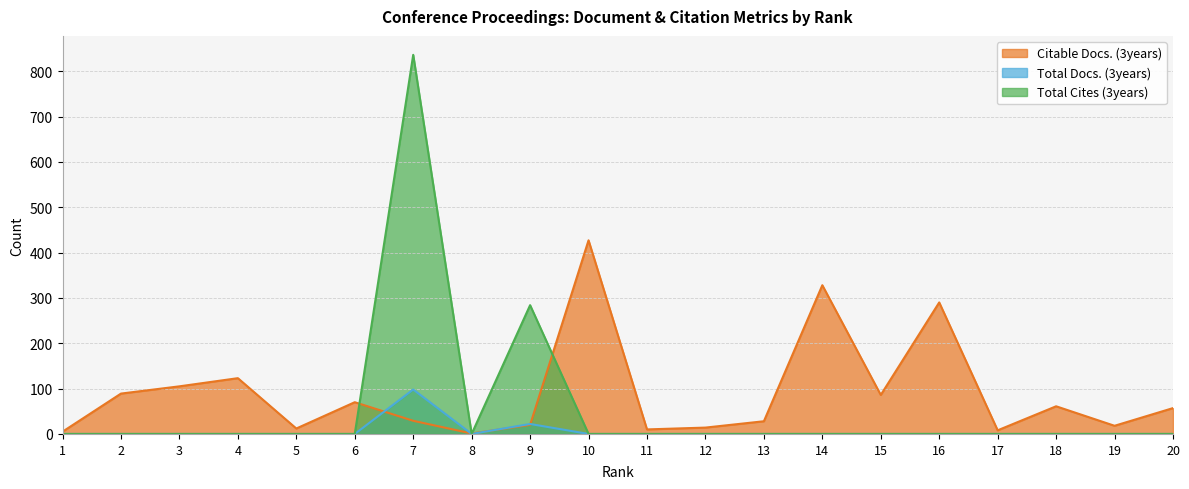

Reading left to right, list all the values displayed in this chart.

Total Docs. (3years): 1=0	2=0	3=0	4=0	5=0	6=0	7=98	8=0	9=22	10=0	11=0	12=0	13=0	14=0	15=0	16=0	17=0	18=0	19=0	20=0
Total Cites (3years): 1=0	2=0	3=0	4=0	5=0	6=0	7=836	8=0	9=284	10=0	11=0	12=0	13=0	14=0	15=0	16=0	17=0	18=0	19=0	20=0
Citable Docs. (3years): 1=5	2=89	3=105	4=123	5=12	6=70	7=29	8=1	9=20	10=427	11=10	12=14	13=28	14=328	15=86	16=290	17=8	18=61	19=18	20=57